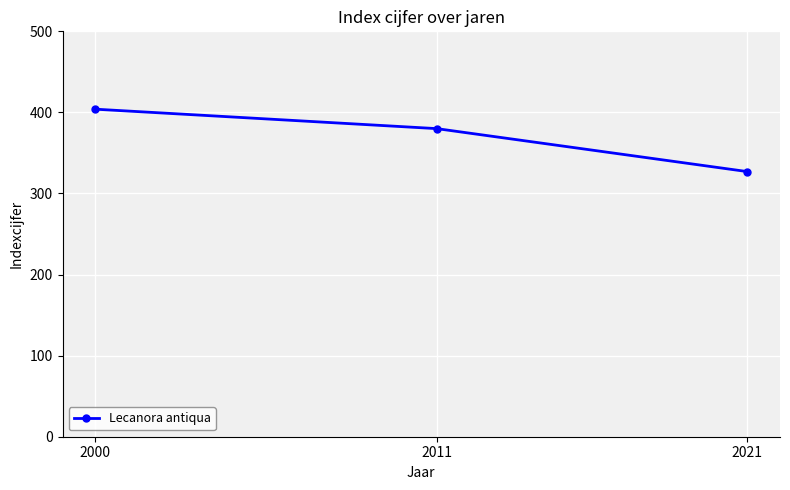

List the labels in order of value, smallest first.

2021, 2011, 2000